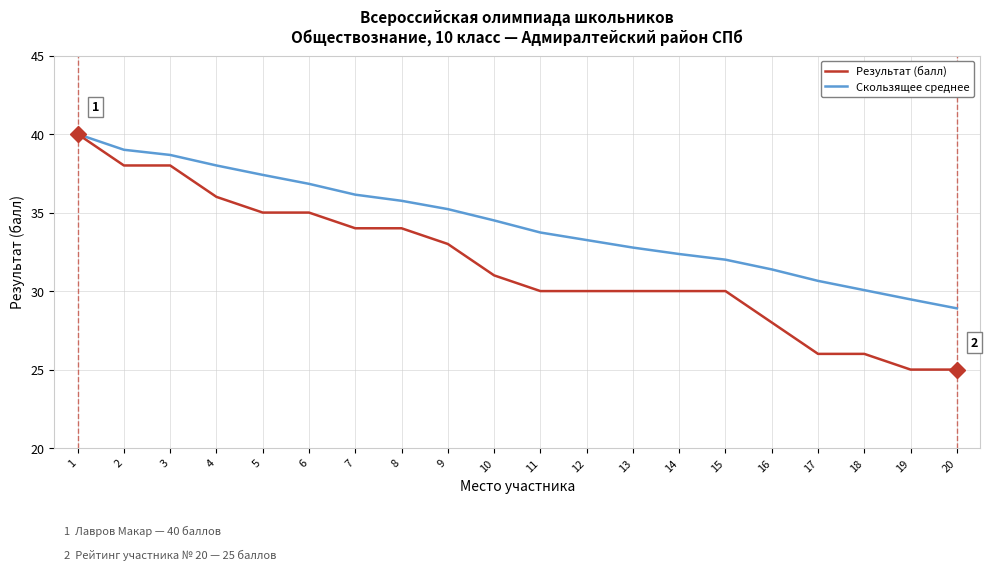

At 2, list the series in order from smallest to largest.

Результат (балл), Скользящее среднее